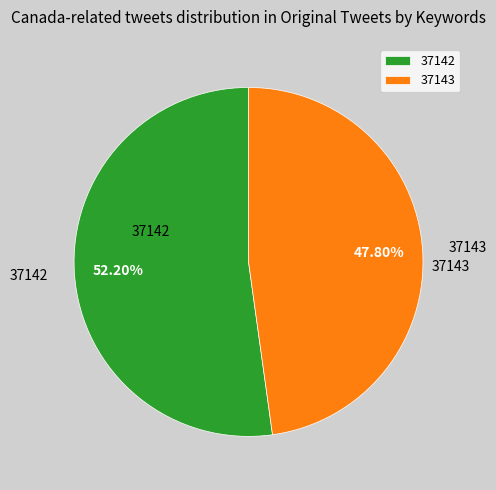

True or false: 37143 accounts for 48% of the total.

True